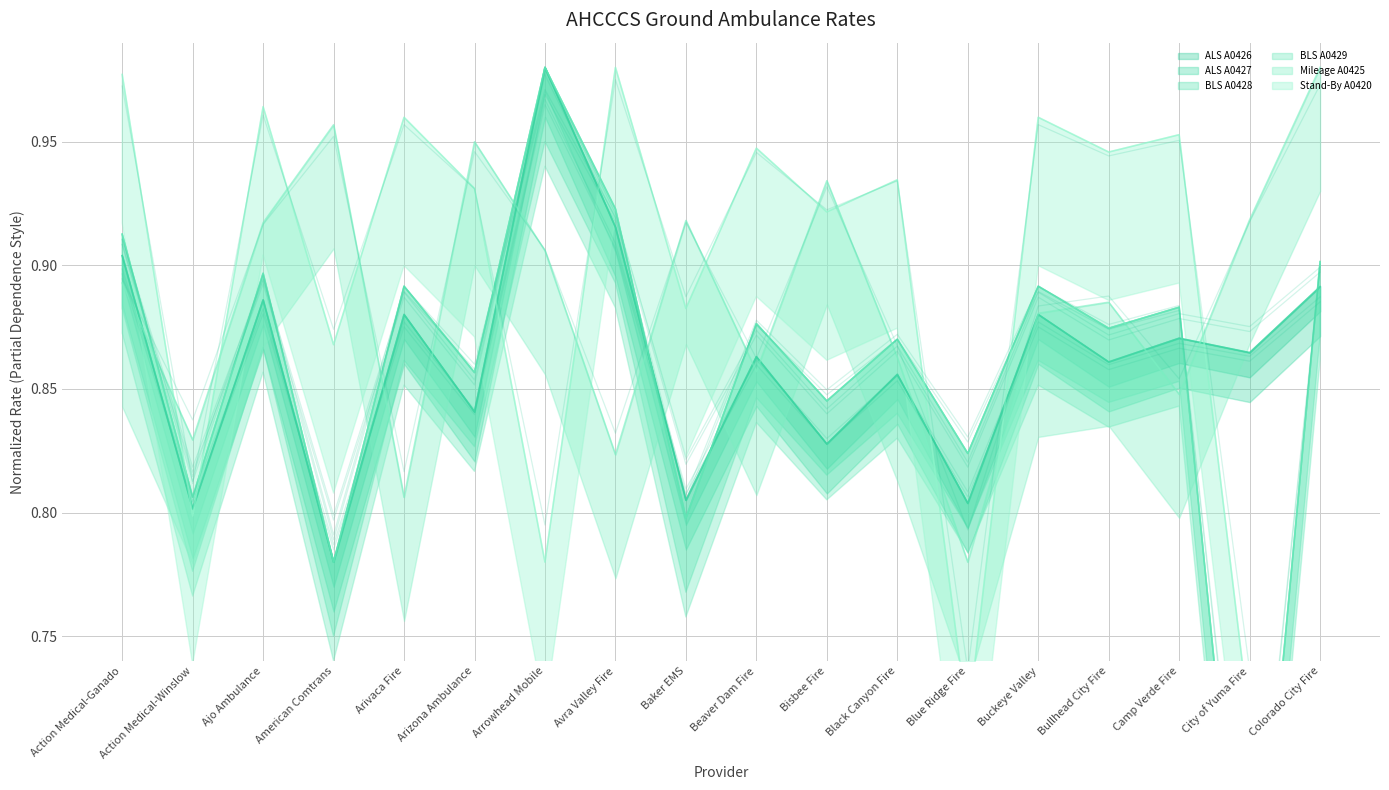

True or false: BLS A0429 has a value of 0.8 at Action Medical-Winslow.

True